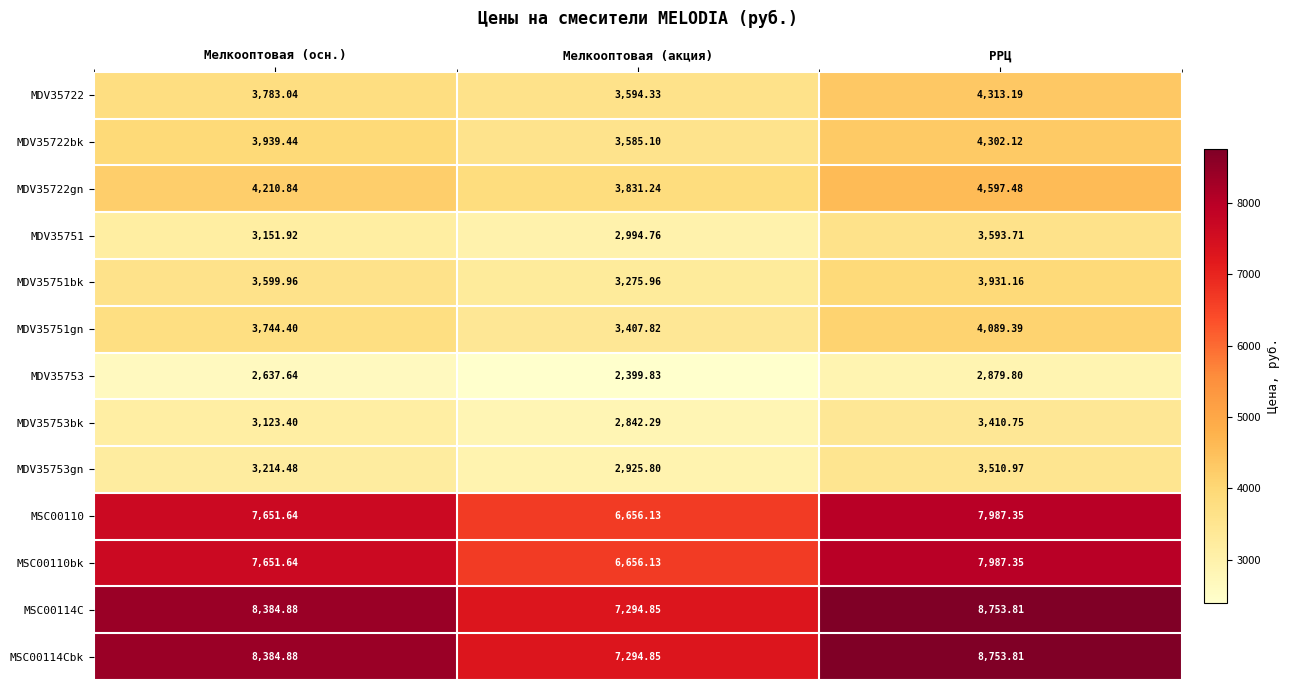

Is the value of MSC00114C at Мелкооптовая (осн.) greater than the value of MDV35753gn at Мелкооптовая (осн.)?

Yes